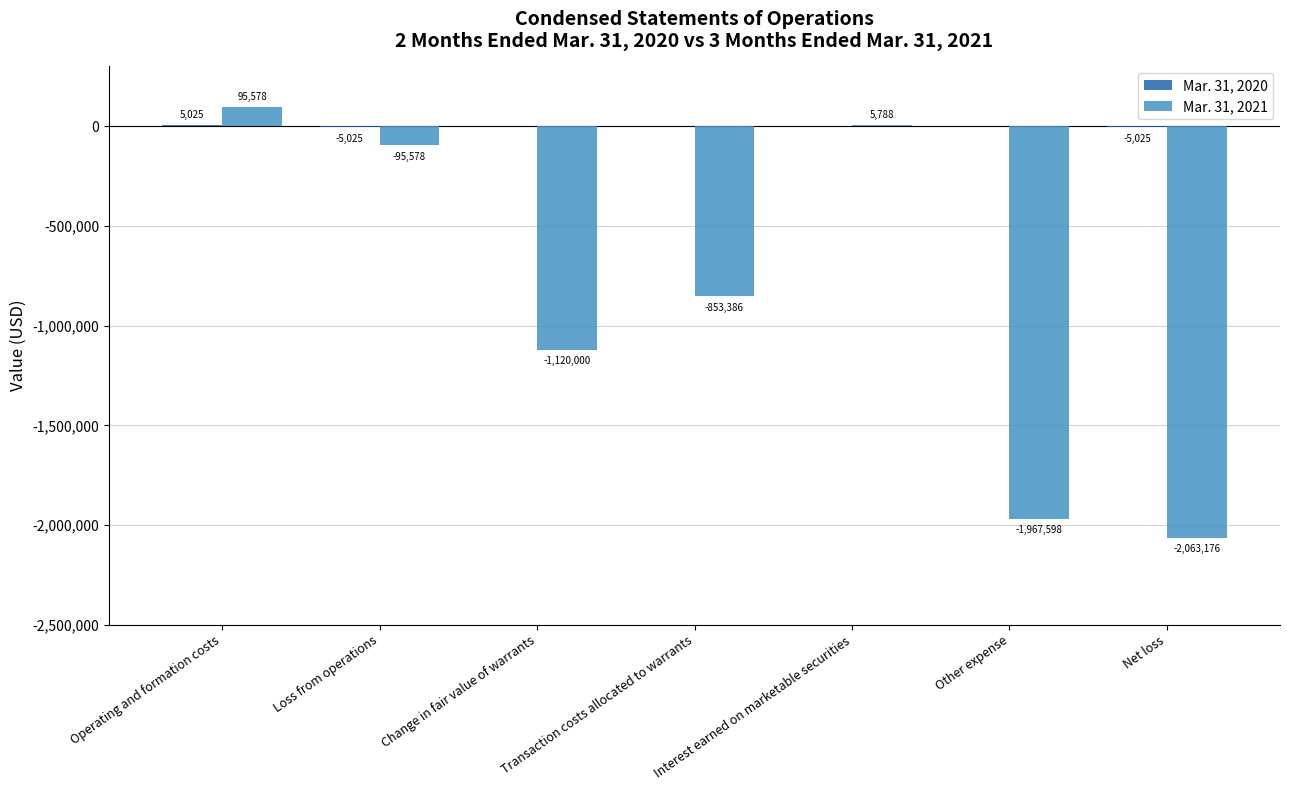

At which category is the sum across all series the highest?

Operating and formation costs